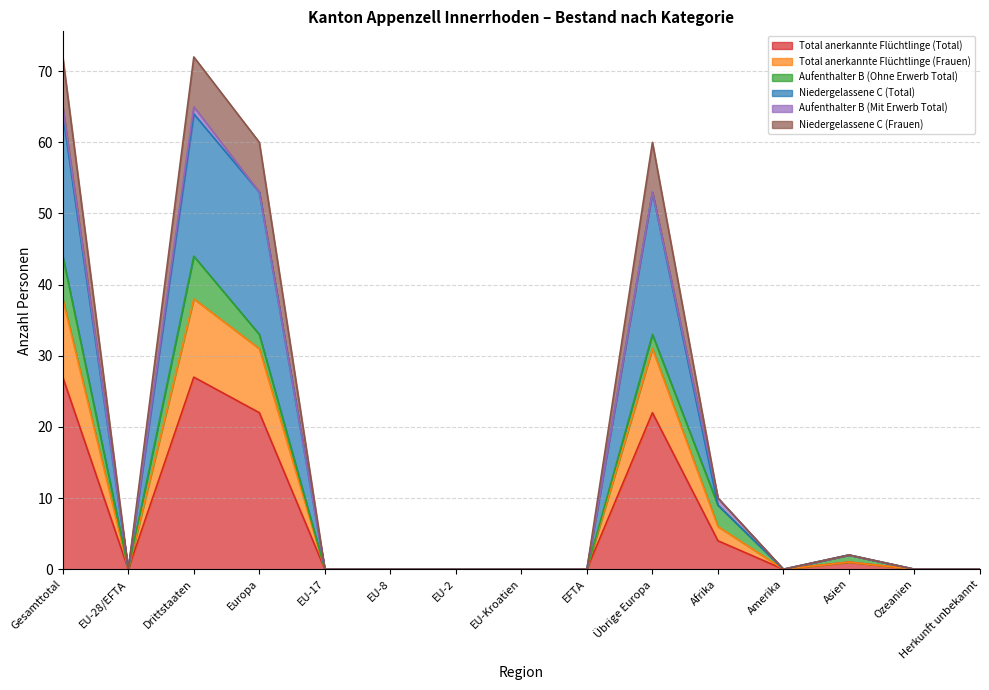

In Niedergelassene C (Total), how many points are higher than both neighbors (excluding endpoints)?

3